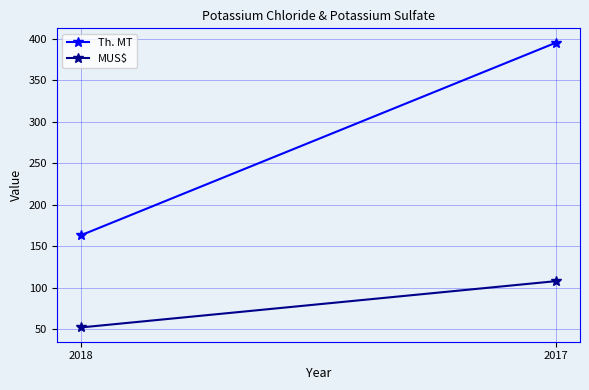

Is this an area chart (filled region under the line)?

No